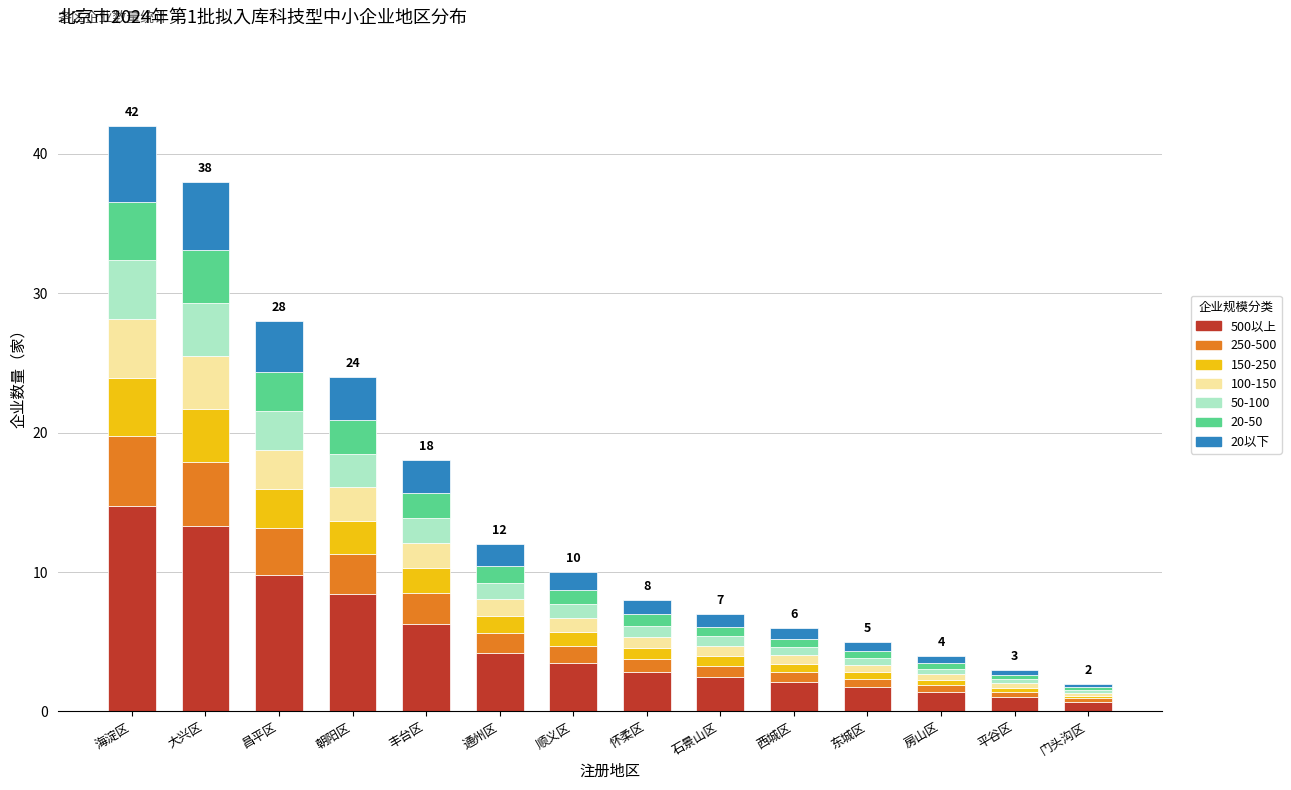

What is the total value across all series at 石景山区?

7.0